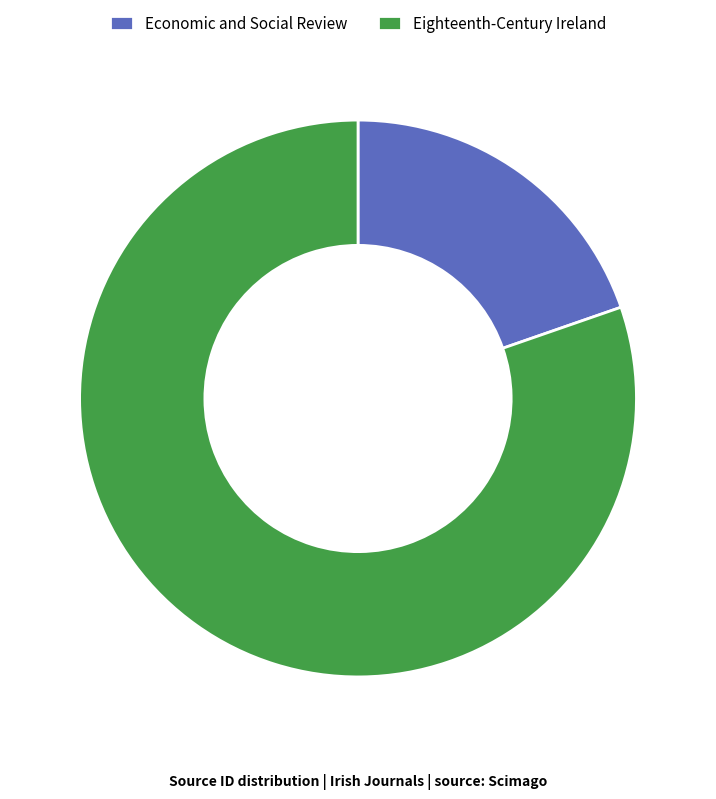

Approximately how many times larger is the value at Eighteenth-Century Ireland compared to Economic and Social Review?

4.1